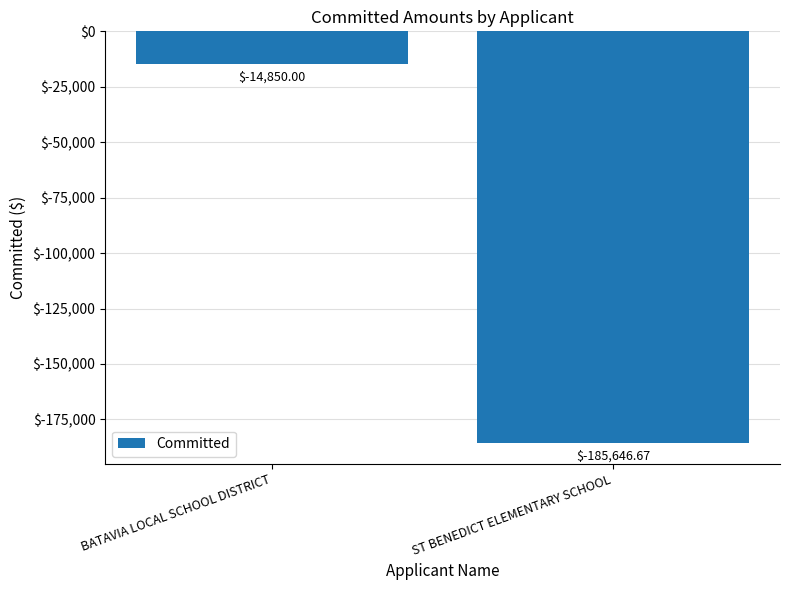

What is the value of the 2nd bar from the left?

-185646.7